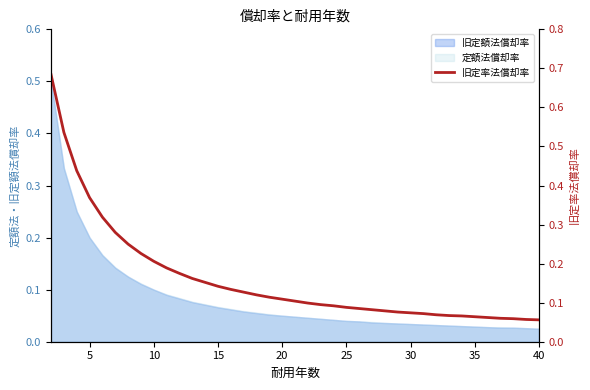

The 定額法償却率 series shows 0.2 at 5. True or false?

True